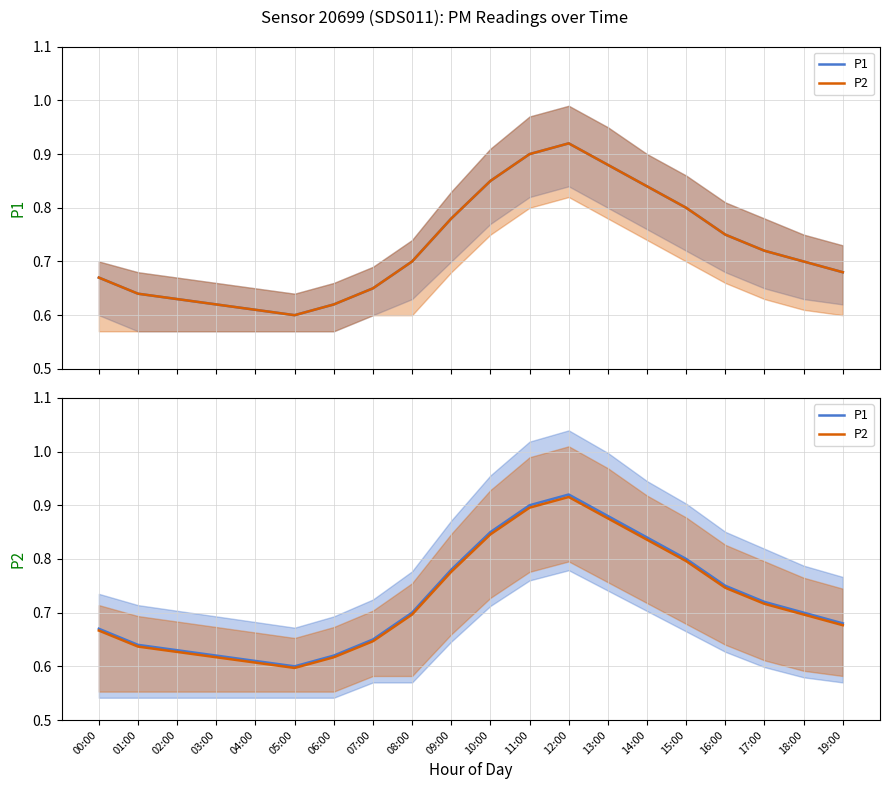

At which category does P2 reach its first local peak?

12:00